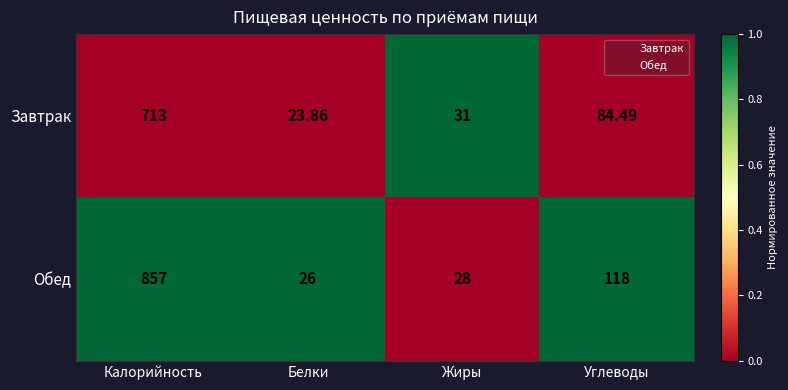

List the series in order of their overall mean, lowest first.

Завтрак, Обед